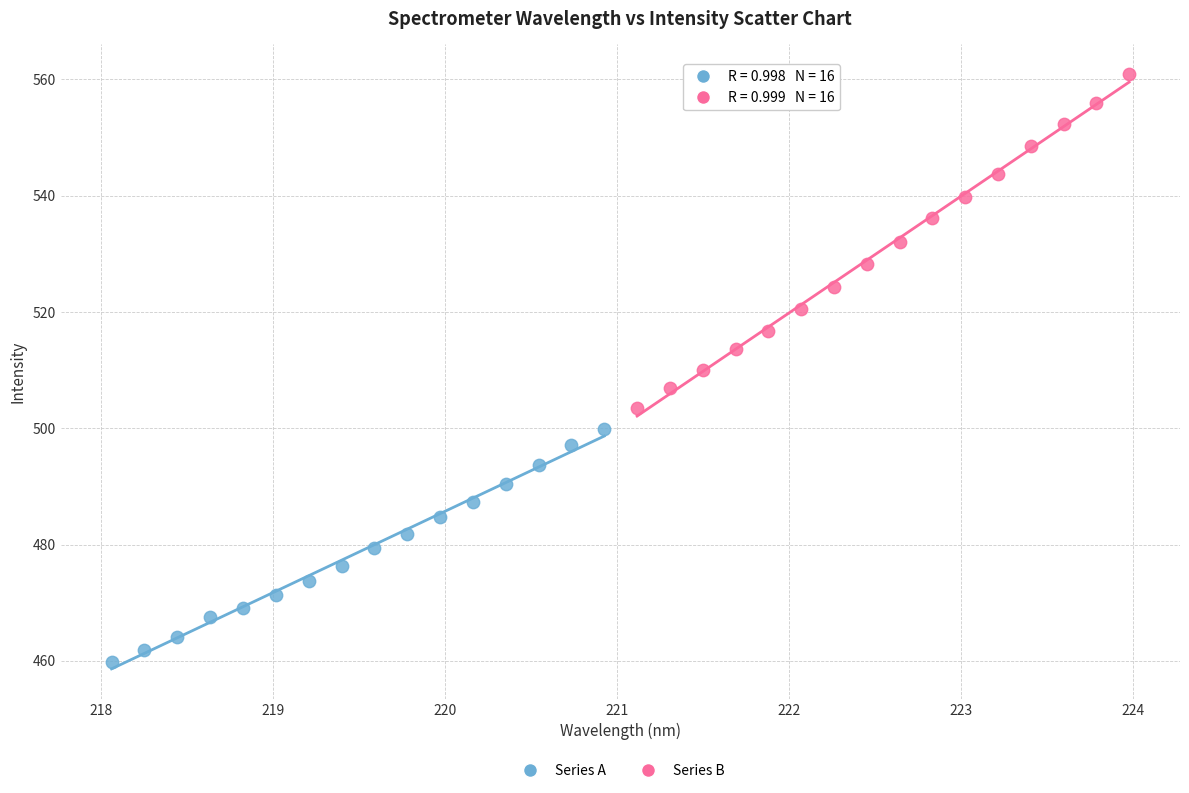

Which series reaches the minimum Y coordinate?

Series A